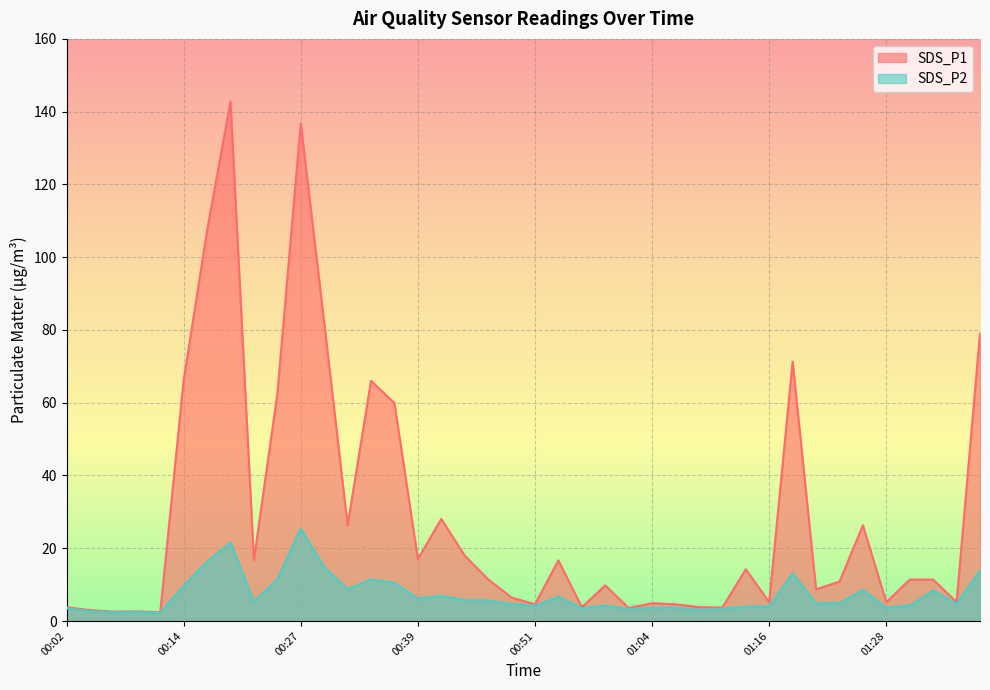

Which series has the widest spread of values?

SDS_P1